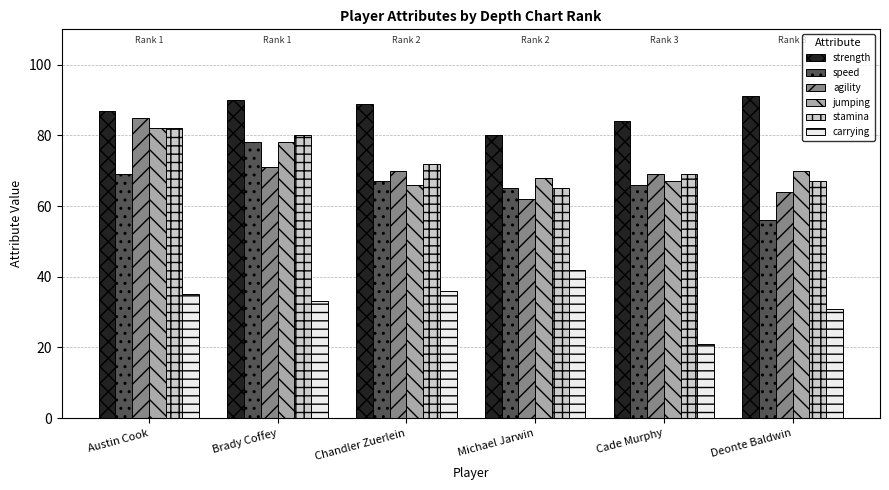

What is the greatest value displayed?

91